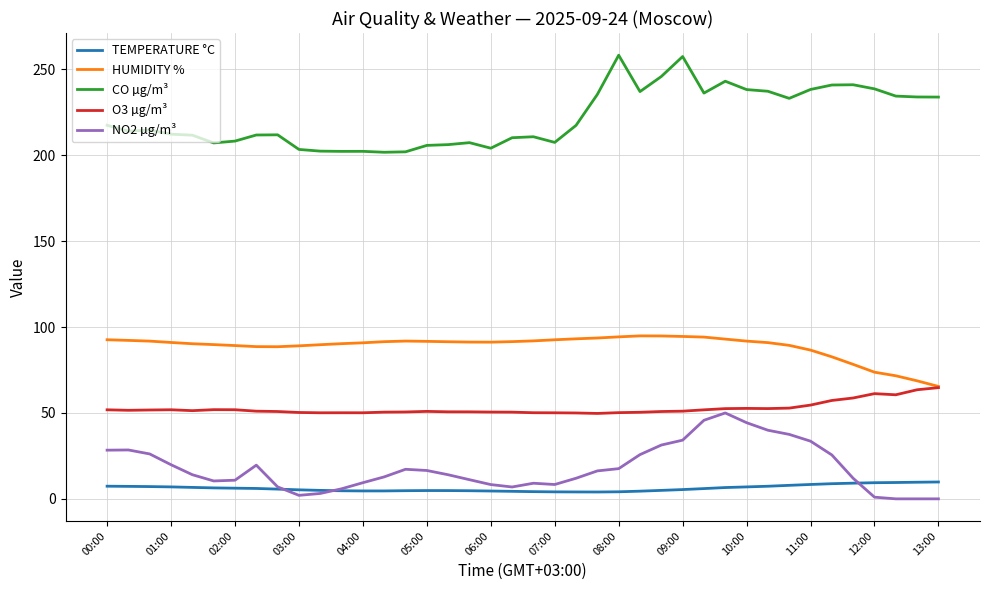

True or false: TEMPERATURE °C and CO µg/m³ cross at least once.

False